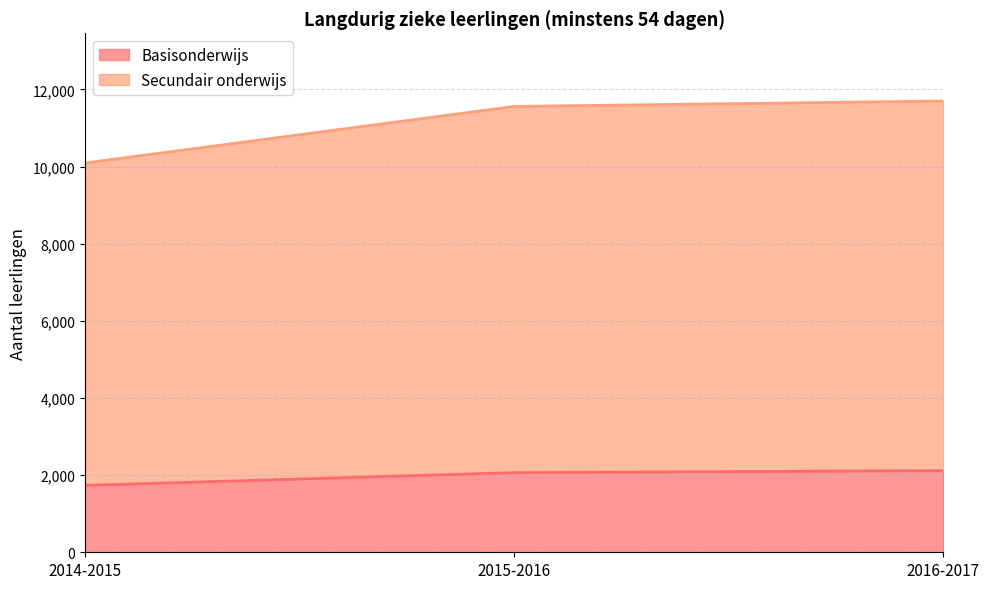

The Basisonderwijs series shows 1734 at 2014-2015. True or false?

True